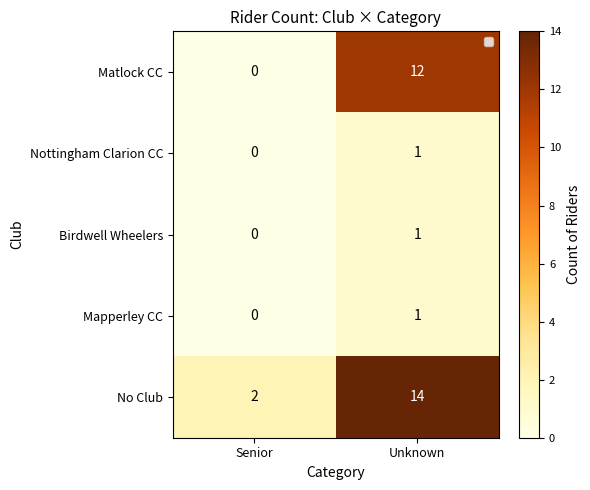

True or false: No Club has a value of 14 at Unknown.

True